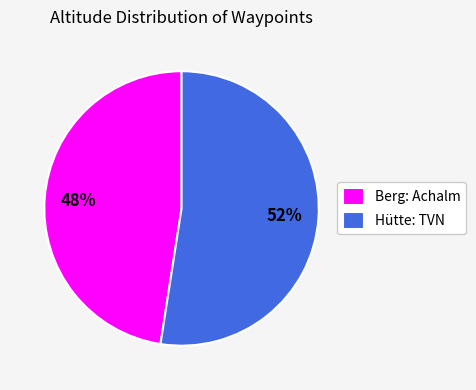

Do Berg: Achalm and Hütte: TVN together represent more than half of the pie?

Yes